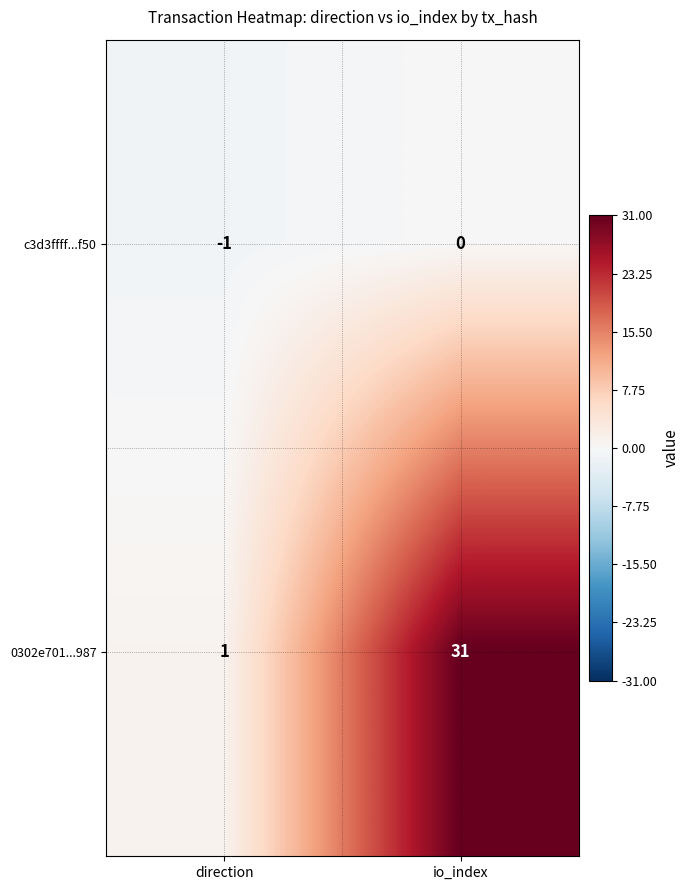

List the series in order of their peak value, lowest first.

c3d3ffff...f50, 0302e701...987